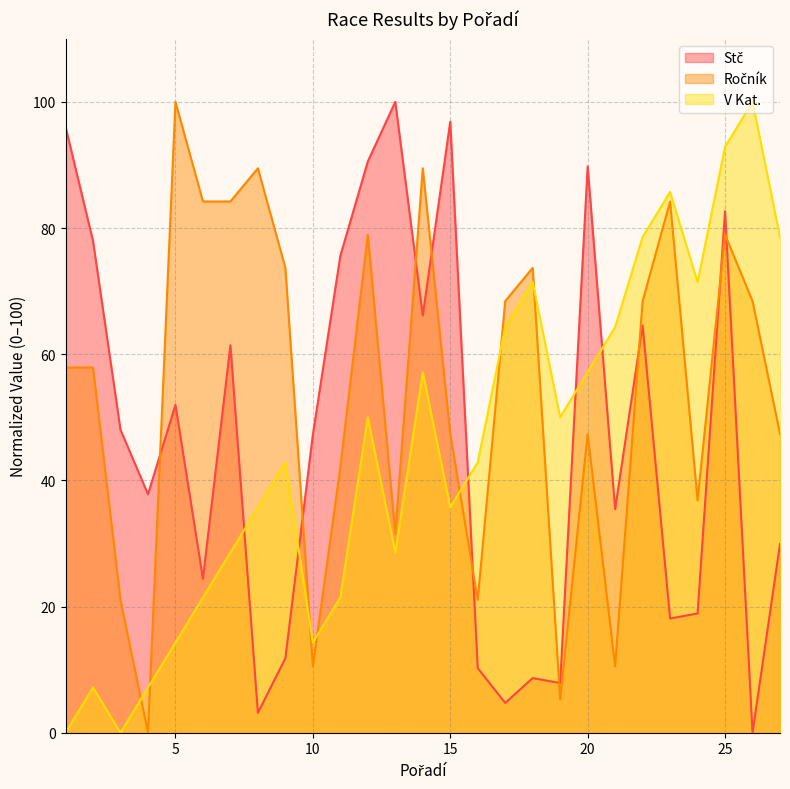

Between which two adjacent categories do V Kat. and Stč first intersect?

7 and 8